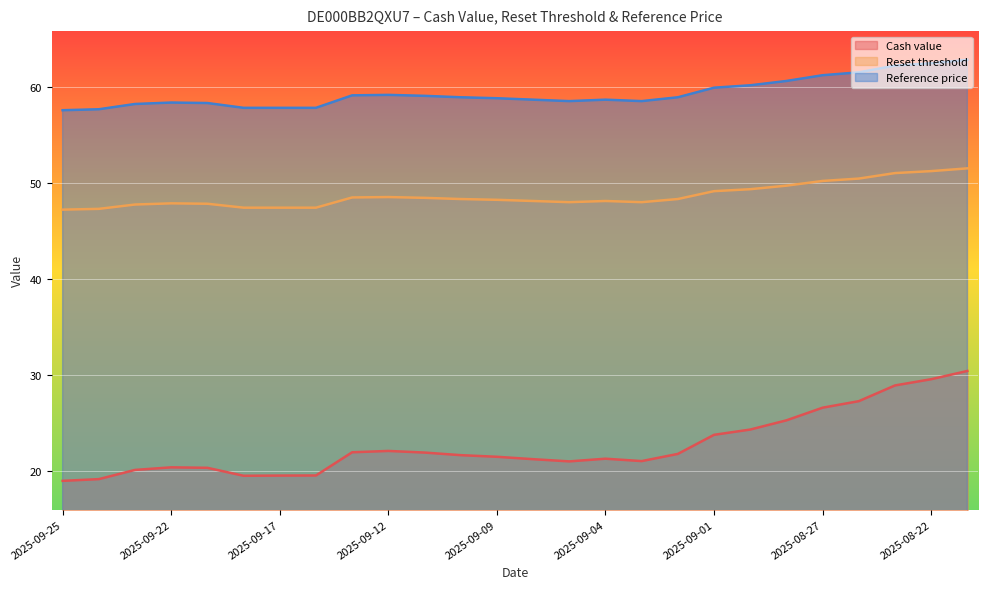

What position from the right is 2025-09-02?

9